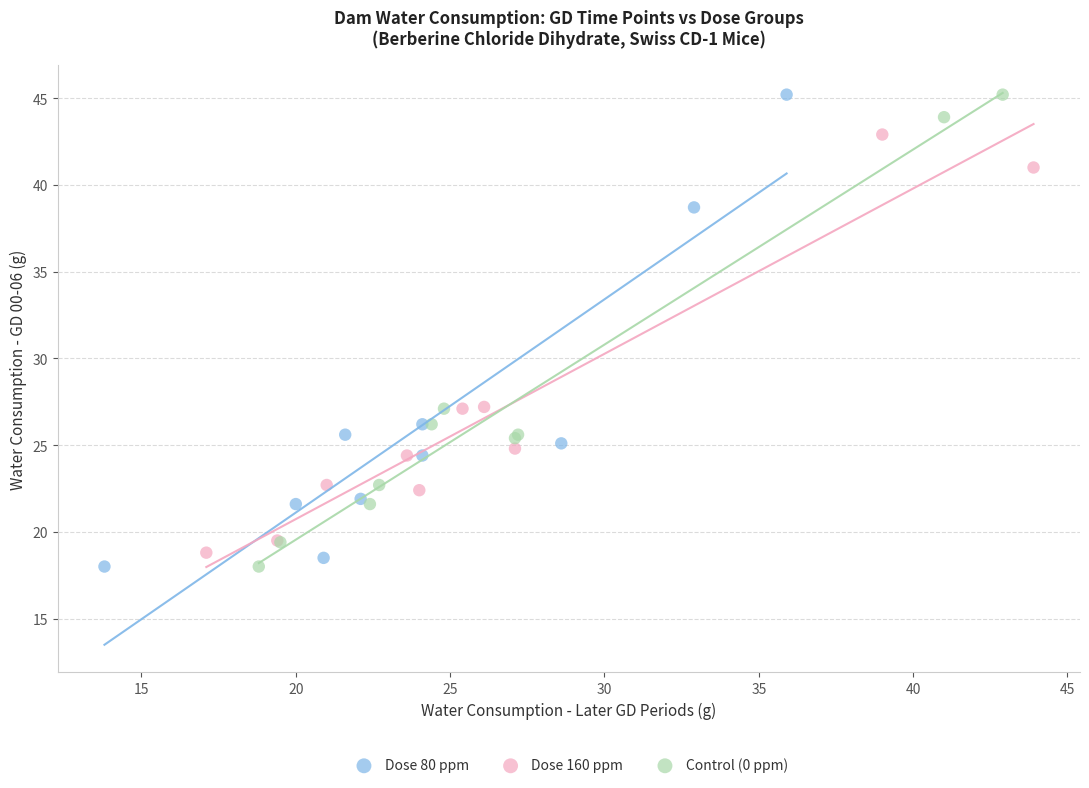

What are all the series names shown in the legend?

Dose 80 ppm, Dose 160 ppm, Control (0 ppm)